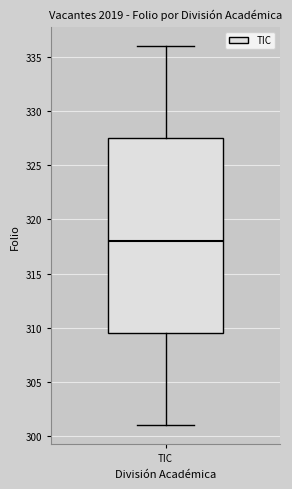

Transcribe this box plot: give where the median line is, the range the box spans, and where the two whiskers end, as read against the y-axis. The values are not printed on the chart, so give them approximately, as read against the axis.

median 318.0, box 309.5 to 327.5, whiskers 301.0 to 336.0